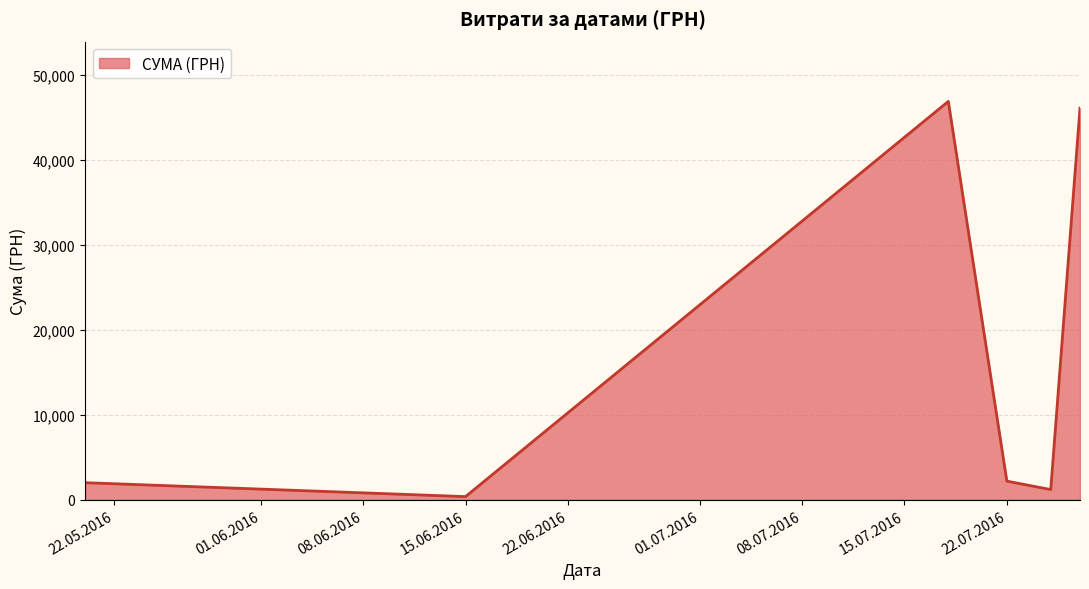

What is the difference between the second highest and second lowest values?

44916.0